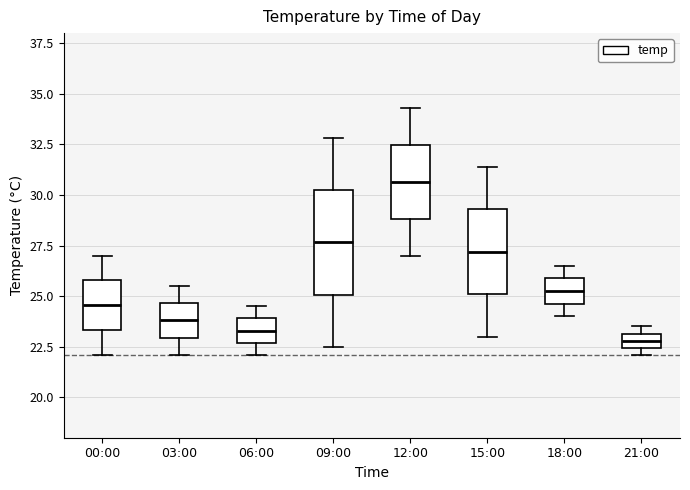

Which box is the tallest, from its lower edge to its upper edge?

09:00